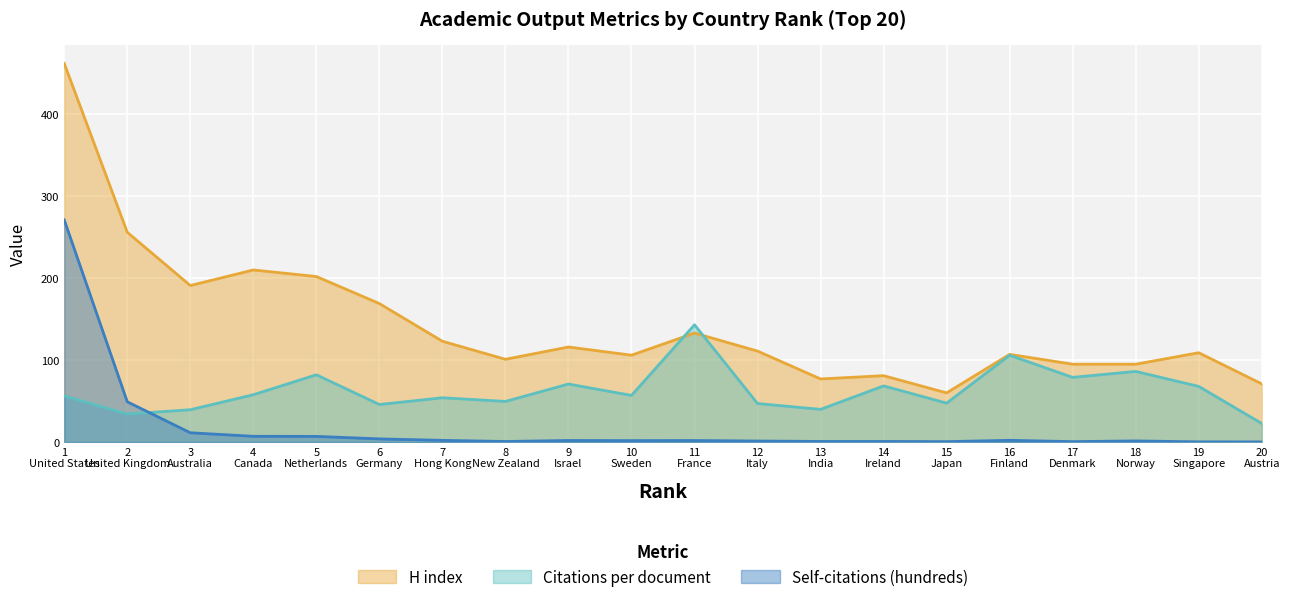

Rank the categories by Citations per document value from highest to lowest.

11, 16, 18, 5, 17, 9, 14, 19, 4, 10, 1, 7, 8, 15, 12, 6, 13, 3, 2, 20